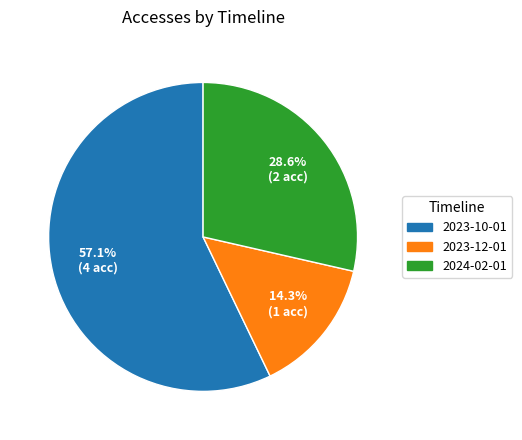

Which category has the biggest portion of the pie?

2023-10-01